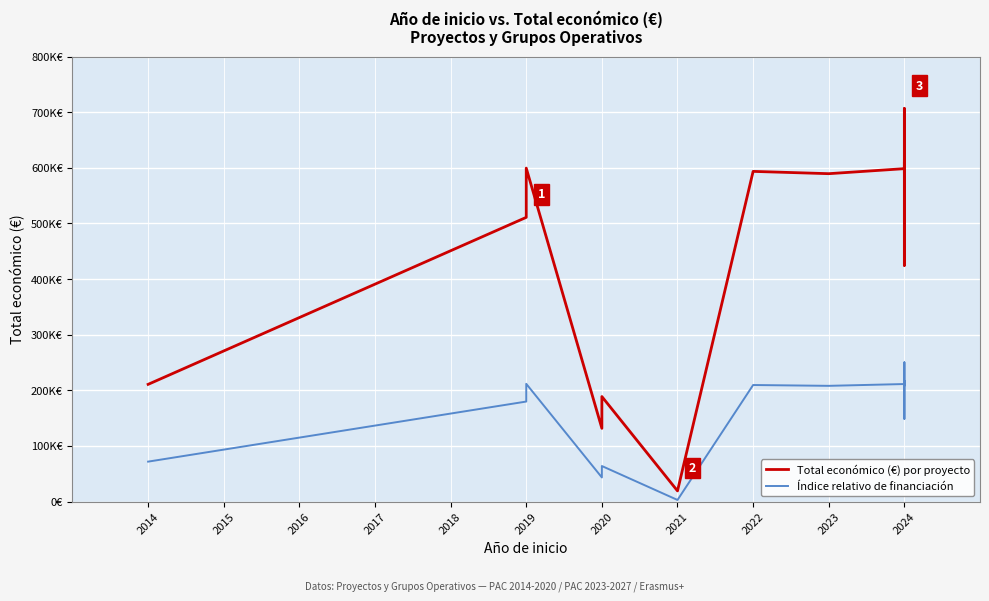

At how many categories does at least one series exceed 20618?

19